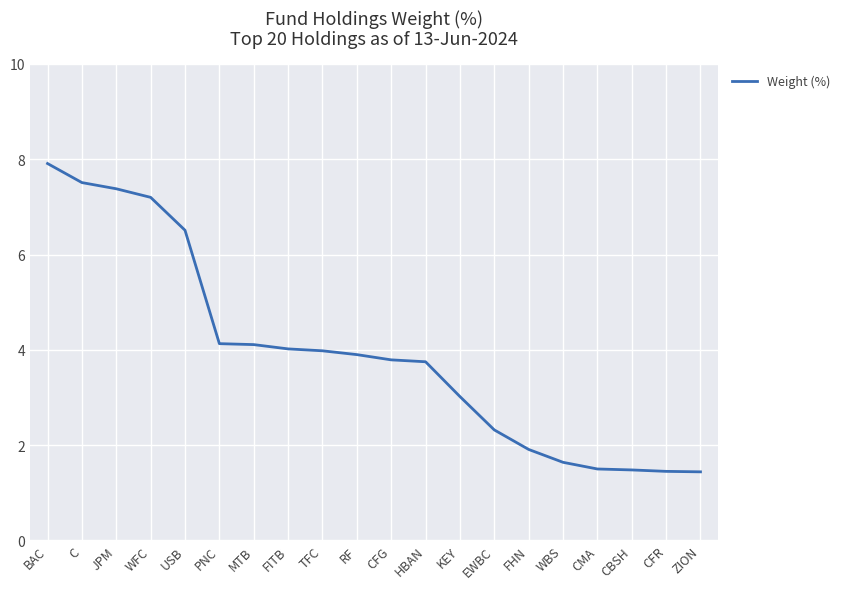

The value at JPM is 7.4. True or false?

True